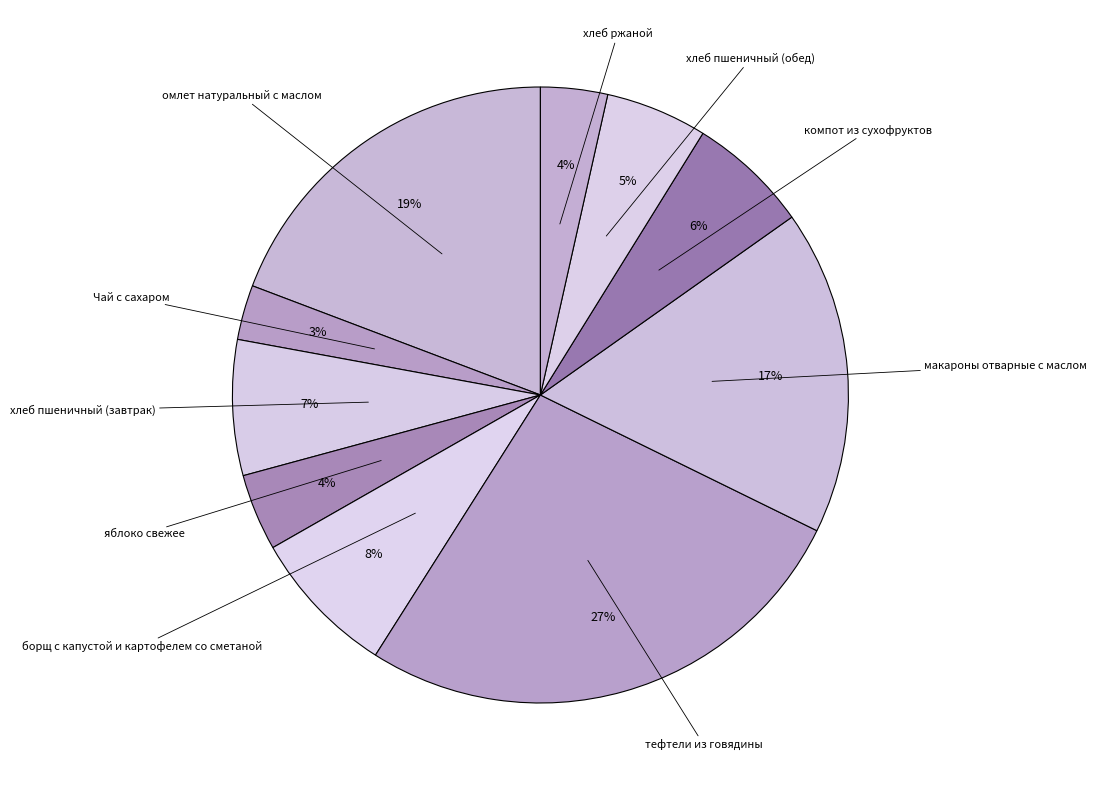

What percentage is the Чай с сахаром slice, to the nearest percent?

3%